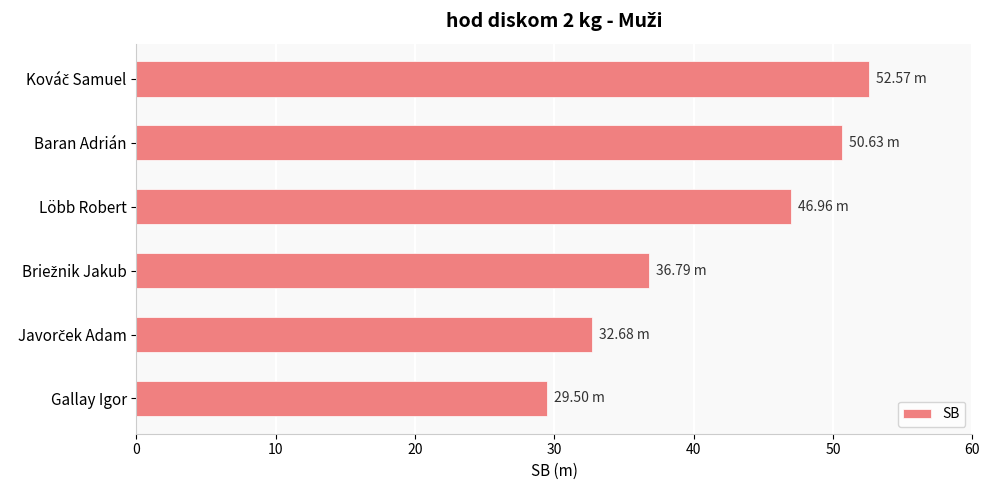

Between Baran Adrián and Löbb Robert, which is larger?

Baran Adrián